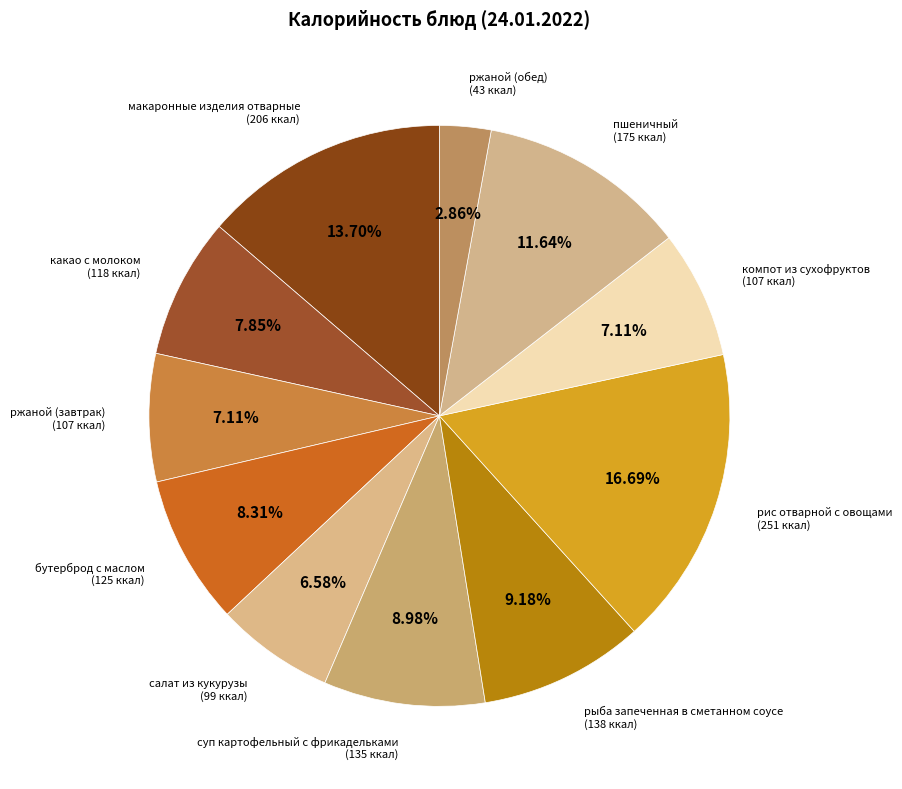

Count the number of slices in the pie.

11